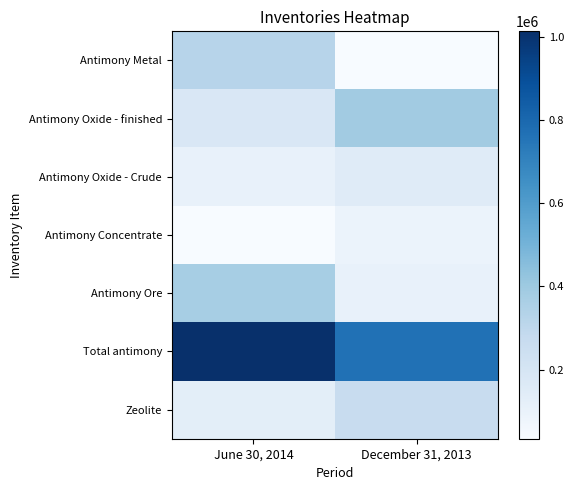

Which series has the largest total across all categories?

Total antimony